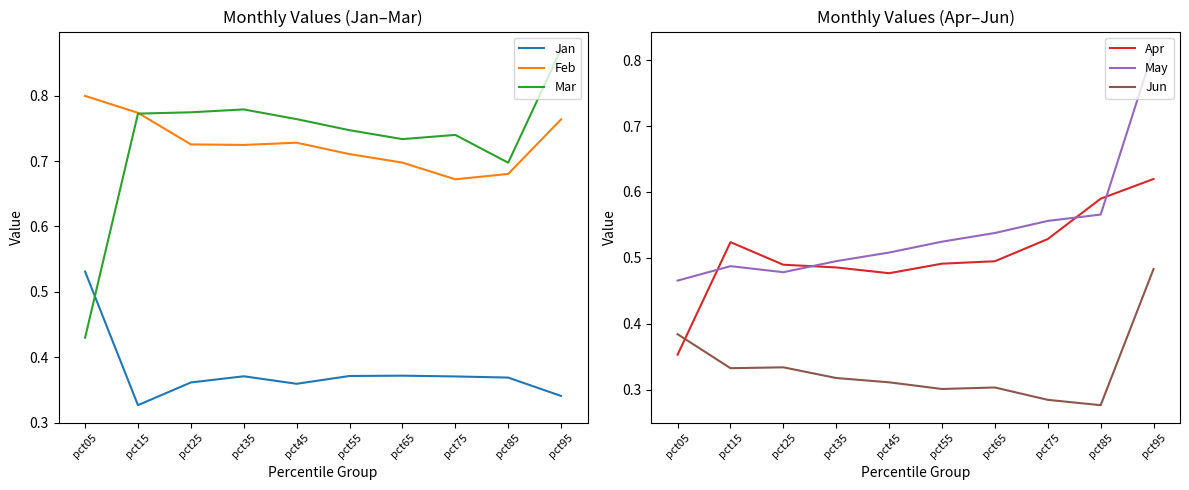

What is the difference between the Apr values at pct05 and pct65?

0.1